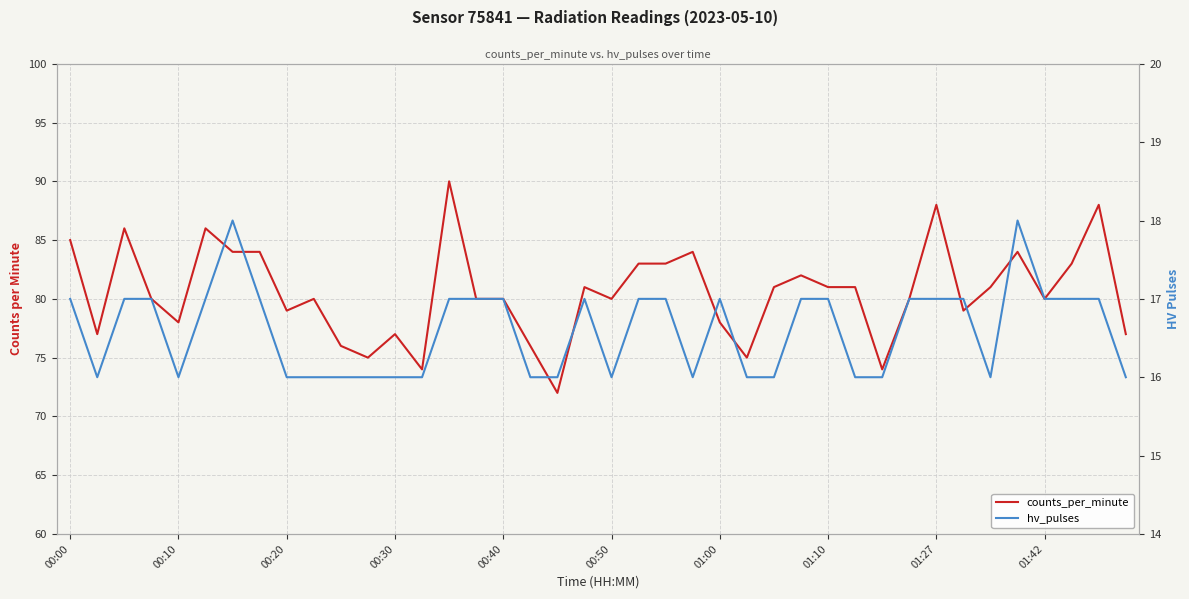

What is the difference between the counts_per_minute values at 29 and 14?

9